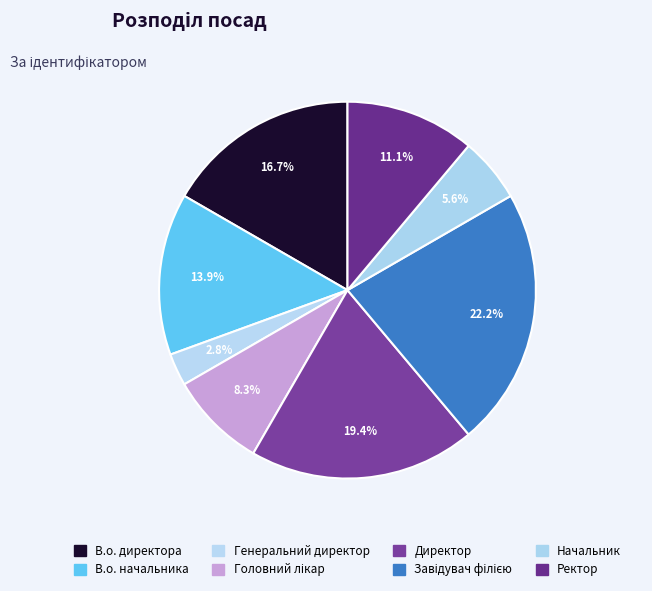

How many slices are in this pie chart?

8